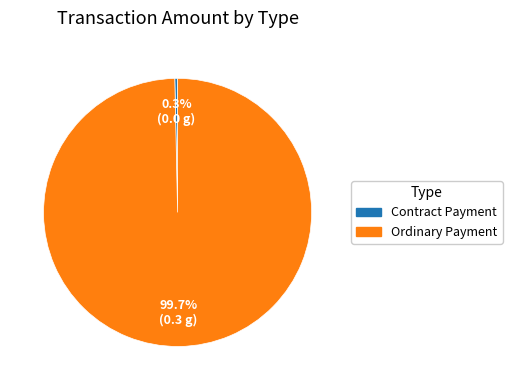

Is it true that Contract Payment is 0% of the pie?

True